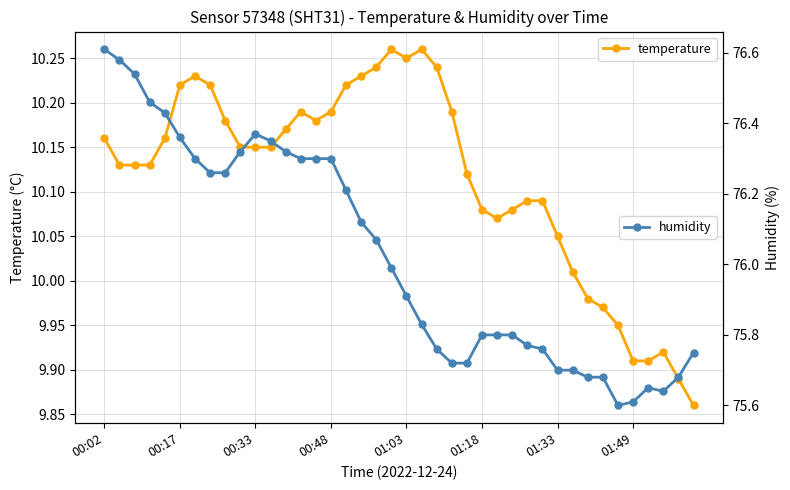

At how many categories does at least one series exceed 55?

40